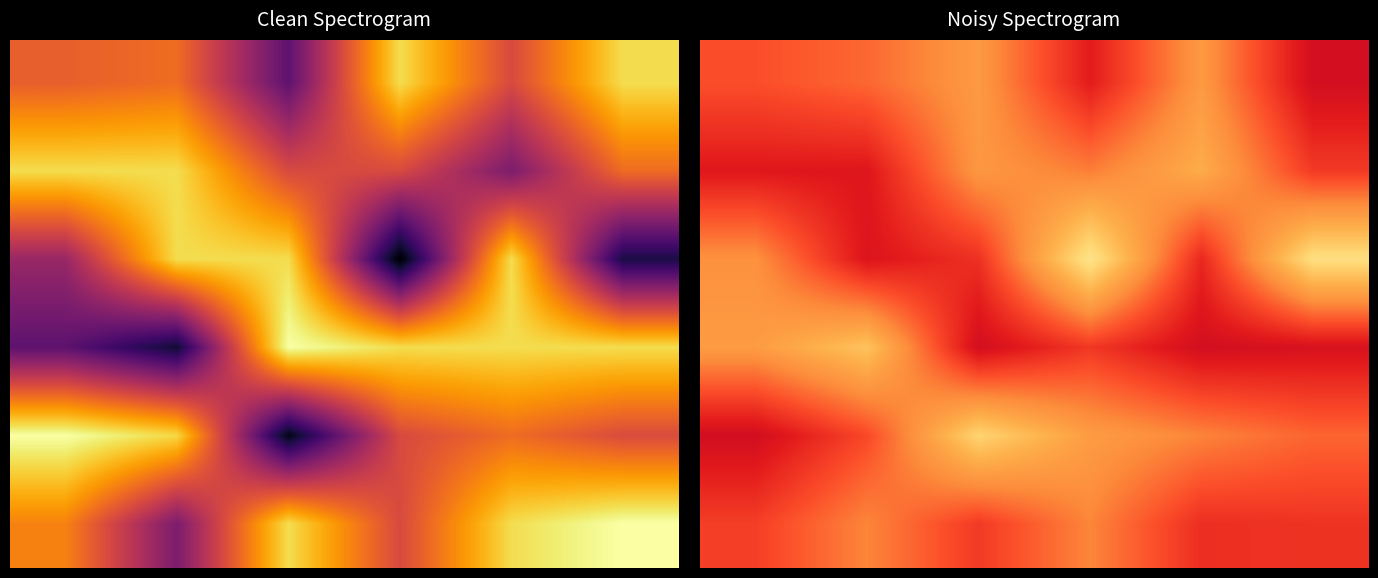

What is the average value of the 2 series?

0.5